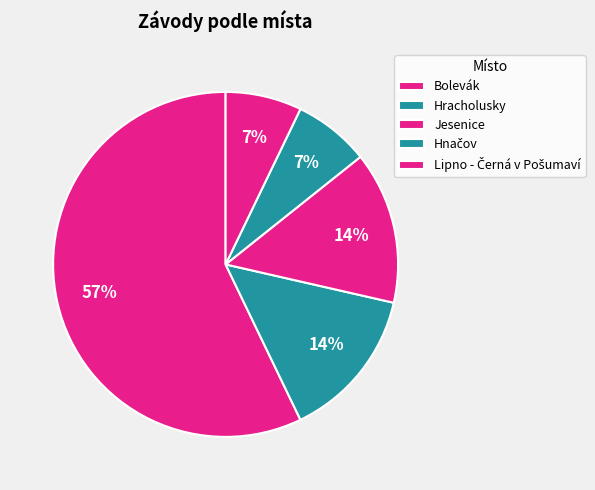

How many slices are in this pie chart?

5